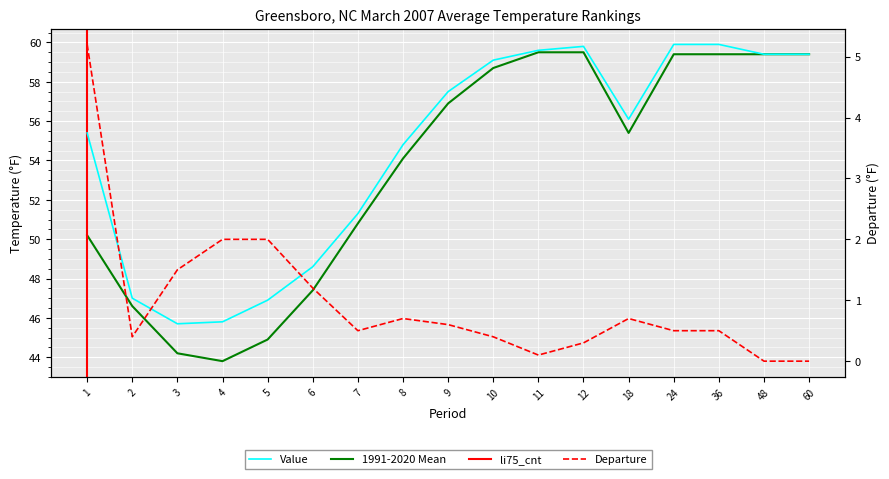

What value does the 1991-2020 Mean series have at 48?

59.4